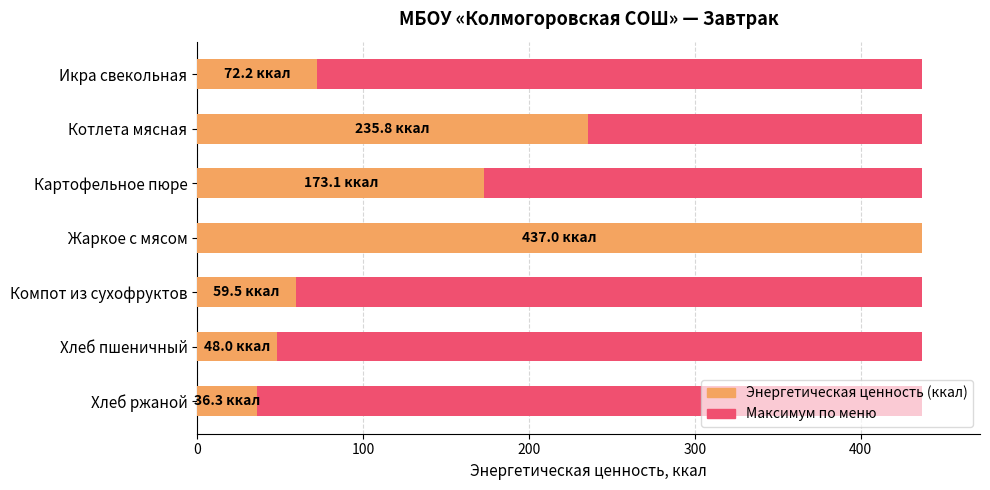

What is the greatest value displayed?

437.0